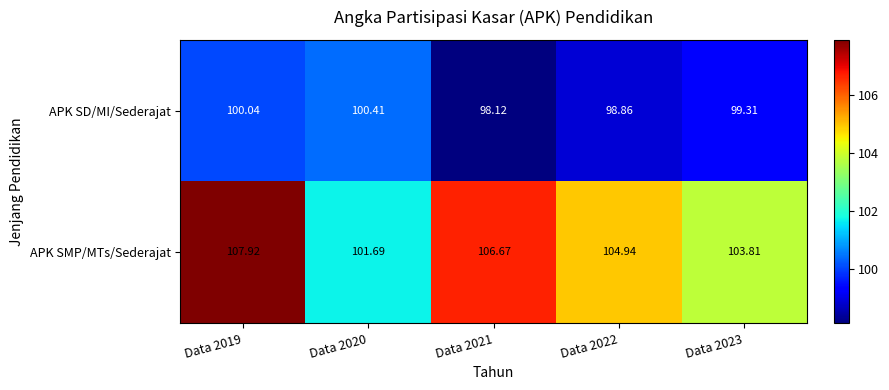

Which series has the widest spread of values?

APK SMP/MTs/Sederajat